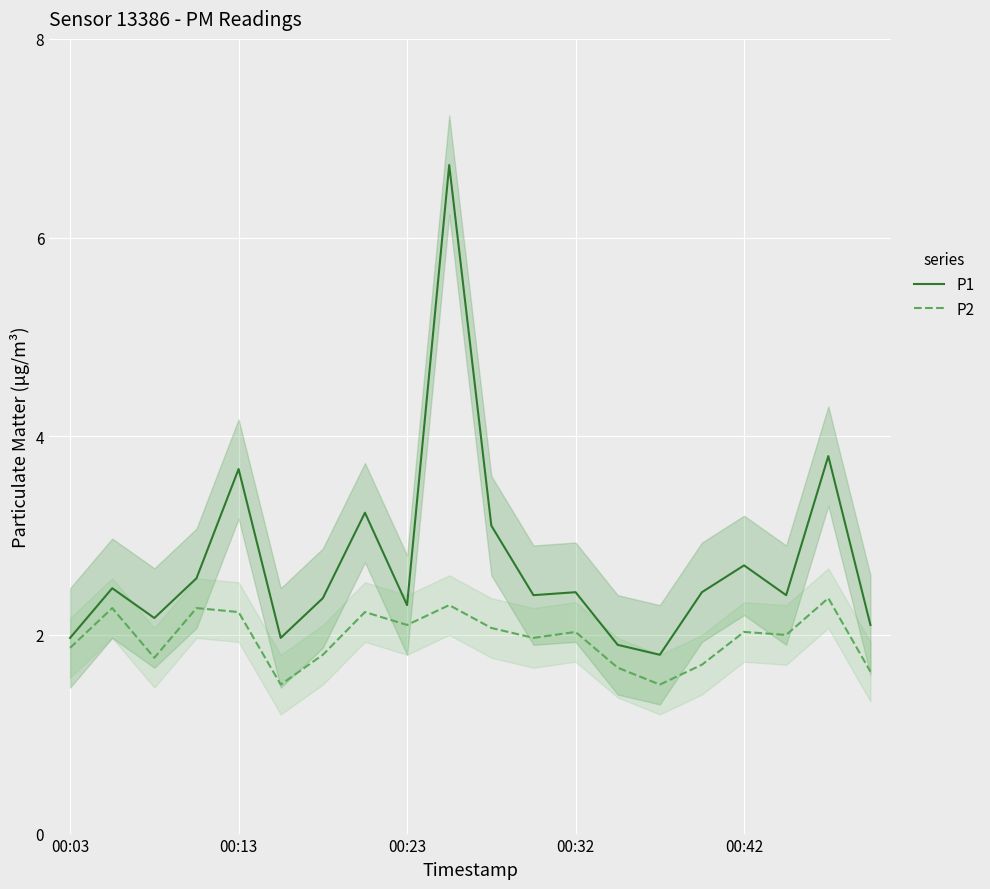

At which label is P1 closest to 4?

18